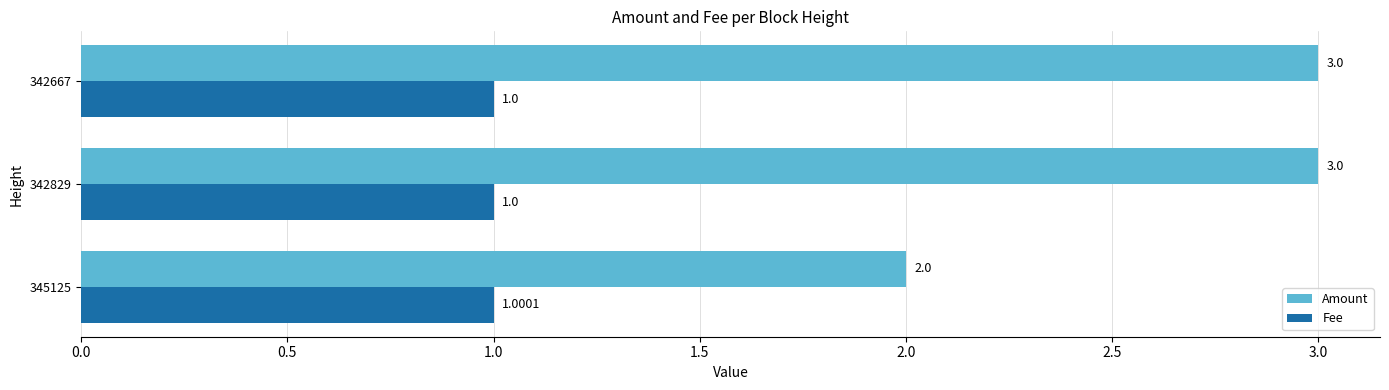

What is the spread (max minus min) of values at 342667?

2.0